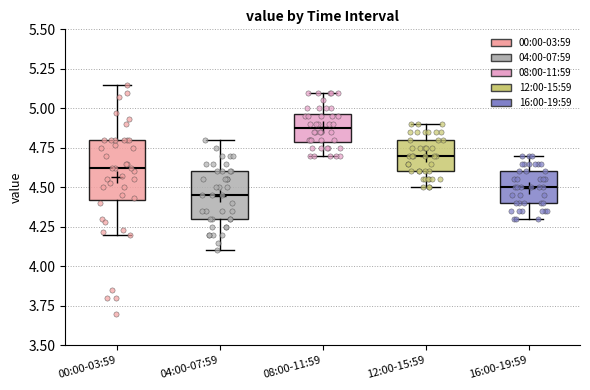

Comparing the boxes themselves (not the whiskers), which one is the tallest?

00:00-03:59